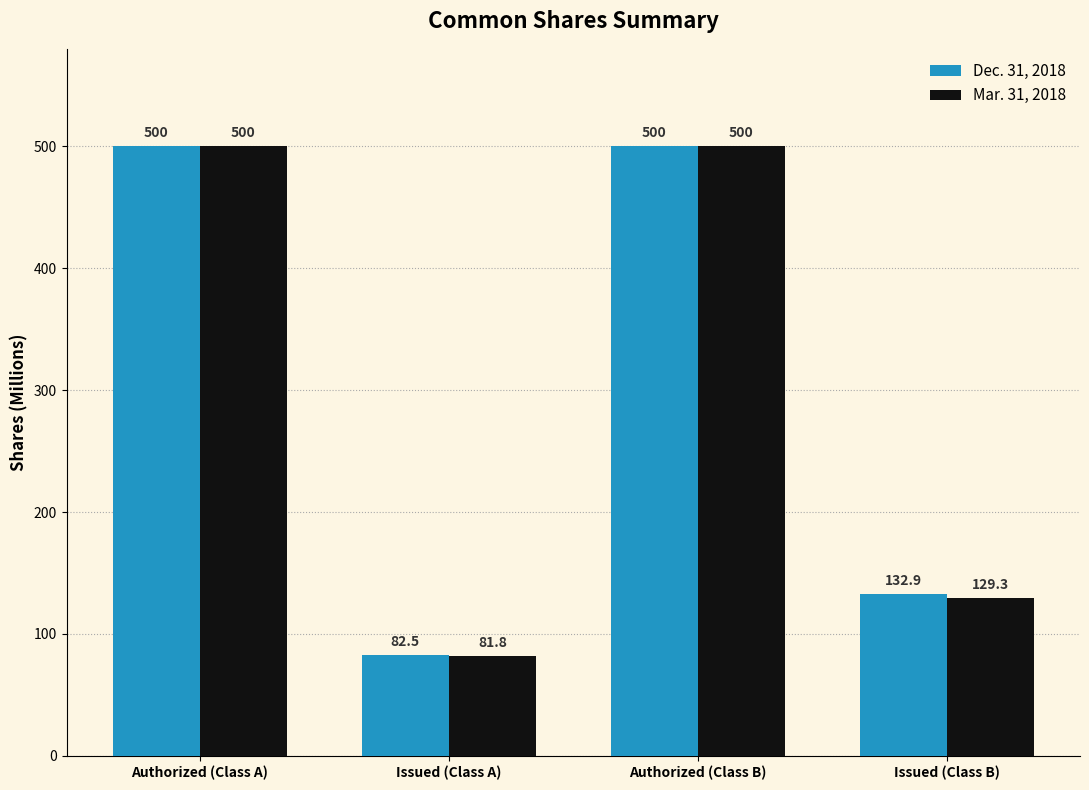

The Mar. 31, 2018 series shows 113.5 at Issued (Class A). True or false?

False